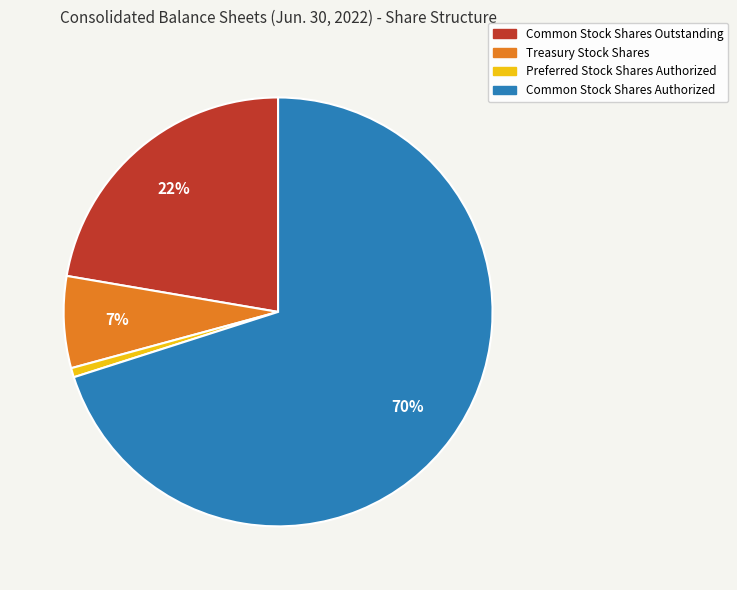

Is it true that Preferred Stock Shares Authorized is 9% of the pie?

False